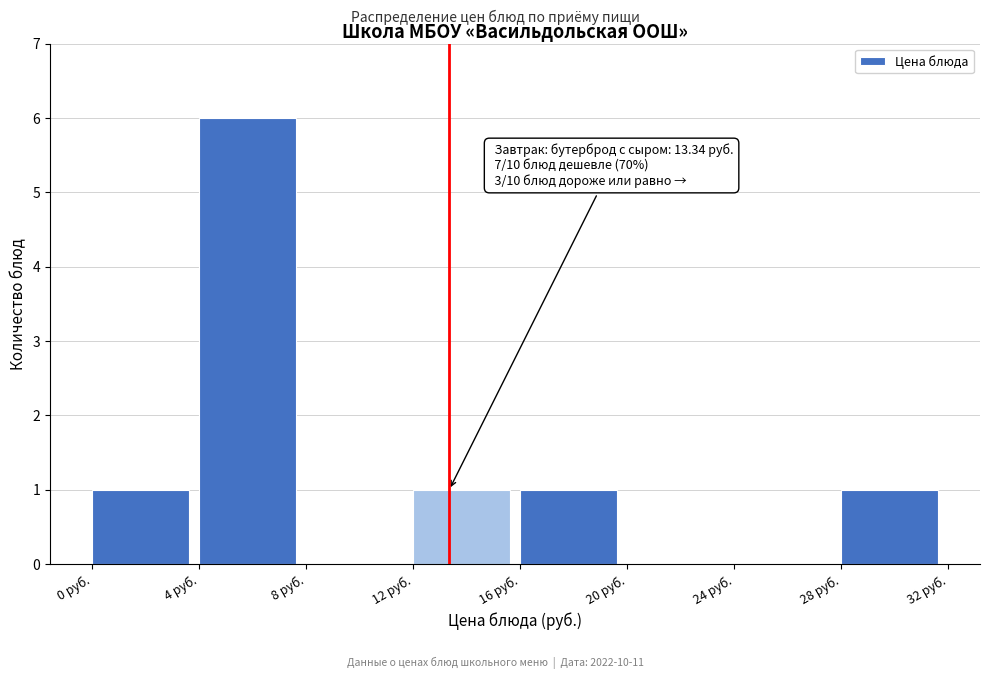

Which range on the x-axis has the tallest bar?

4 to 8